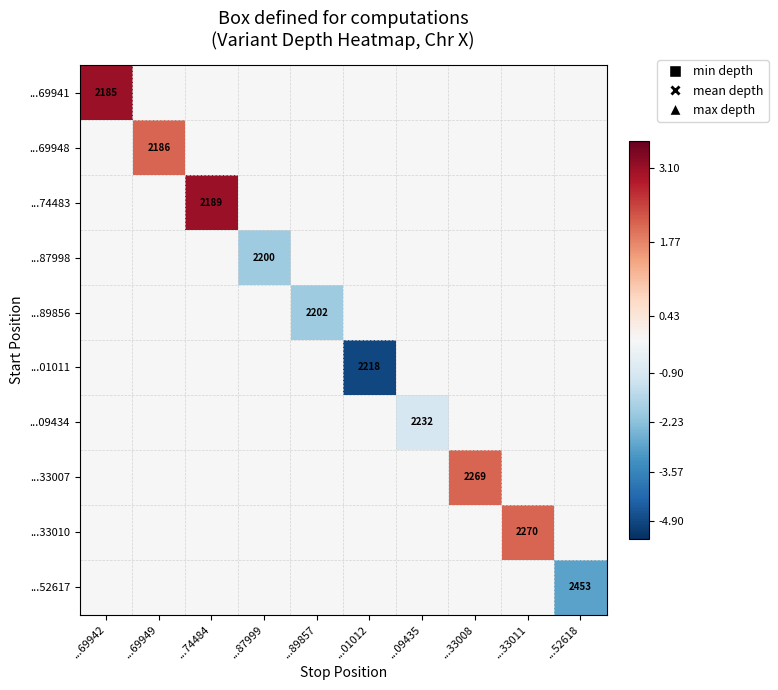

How many values in the ...33010 series exceed 0?

1